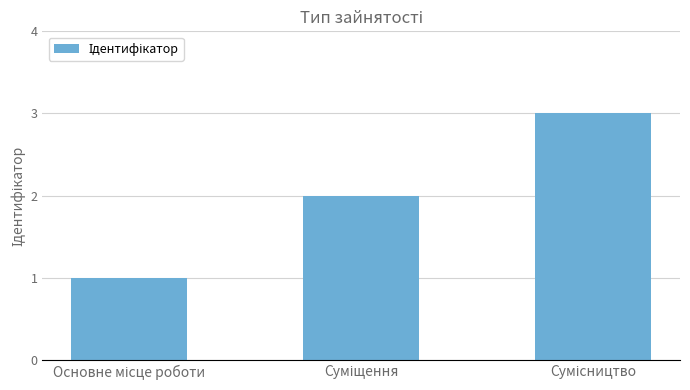

What is the value of the 3rd bar from the left?

3